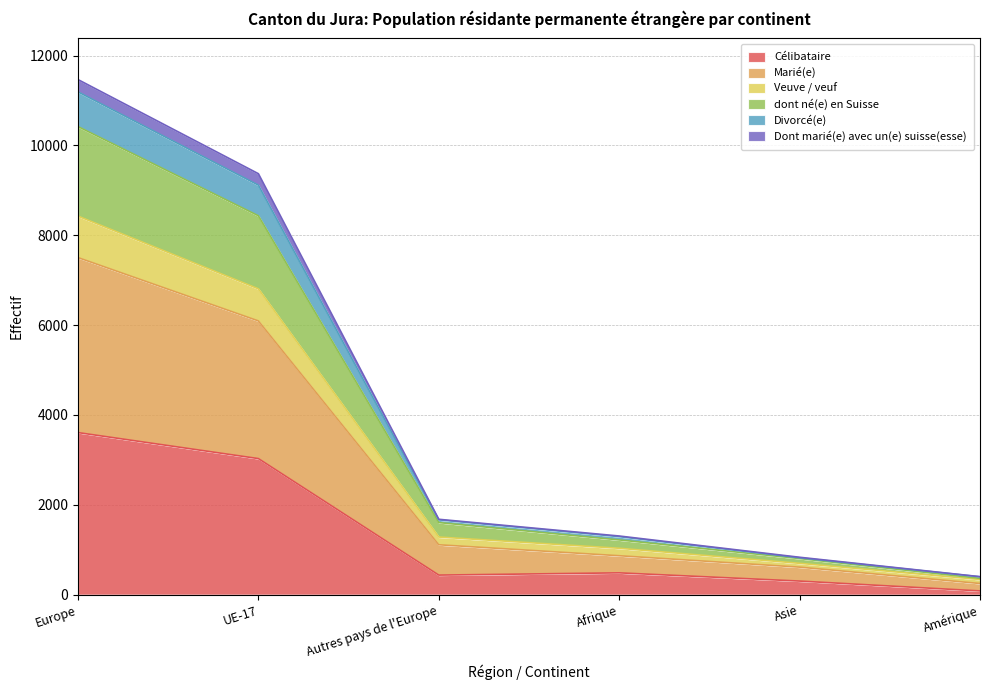

What is the greatest value displayed?

11465